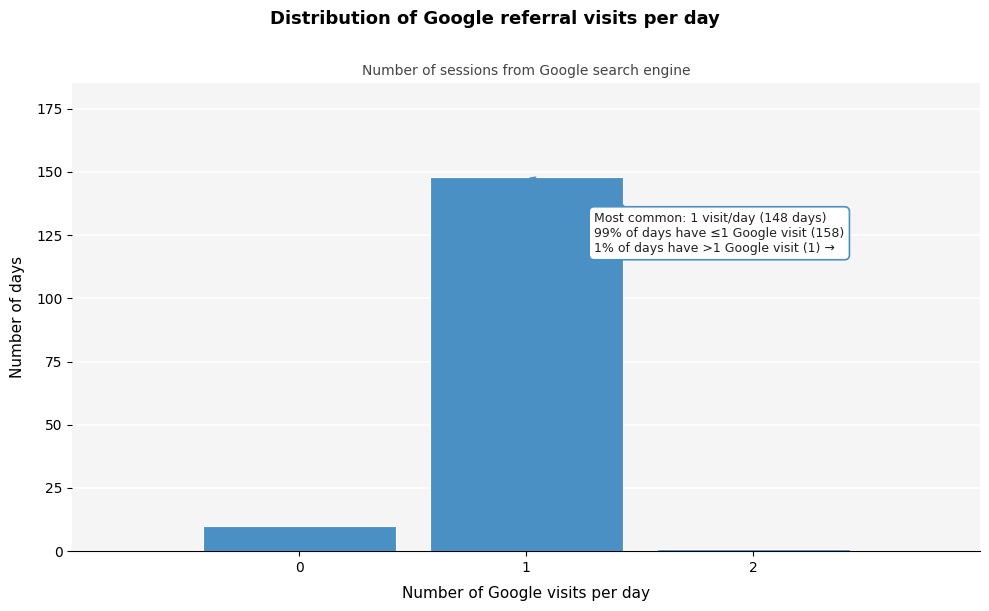

Reading right to left, what are all the values shown in this chart?

2=1	1=148	0=10